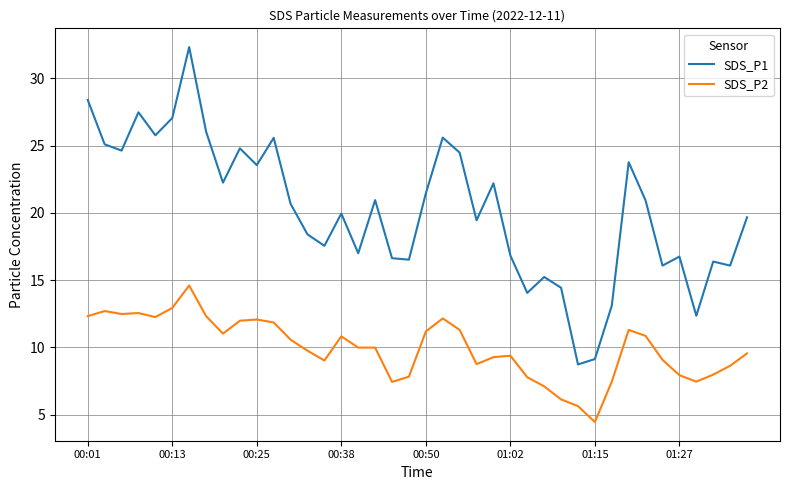

Rank the series by their average value, from highest to lowest.

SDS_P1, SDS_P2